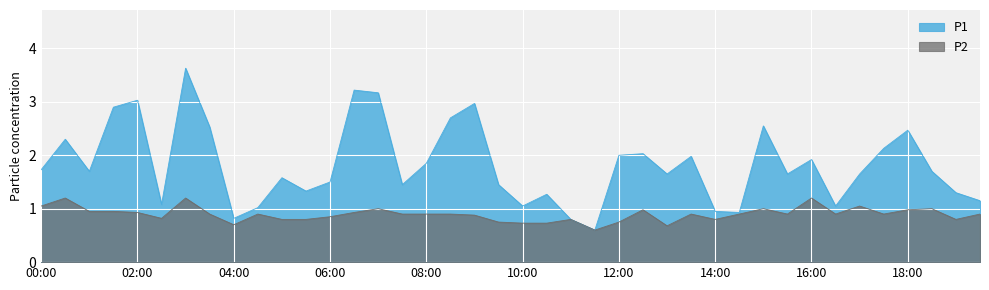

What are all the series names shown in the legend?

P1, P2